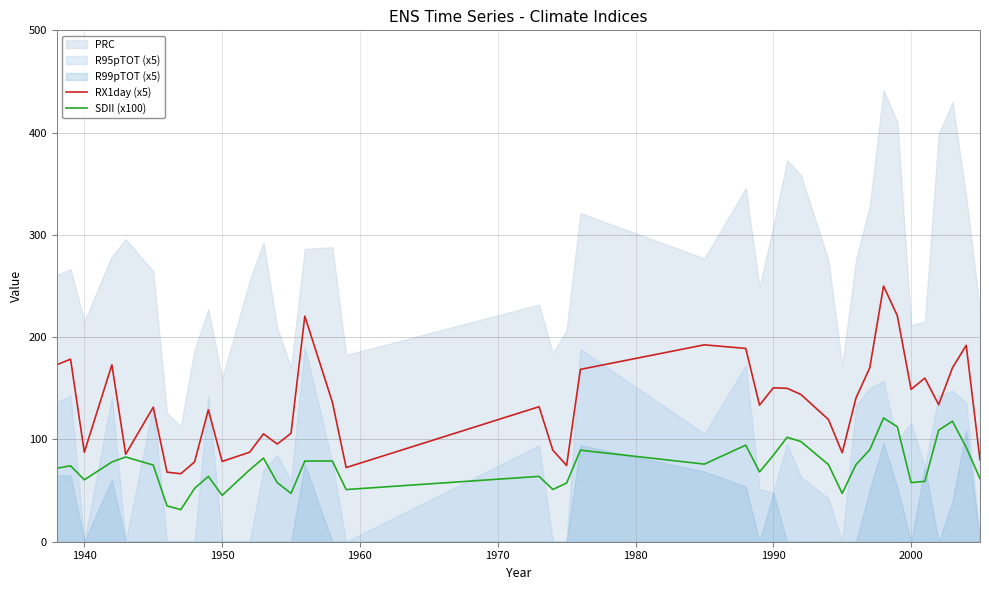

How many data points in SDII (x100) are above 74?

21